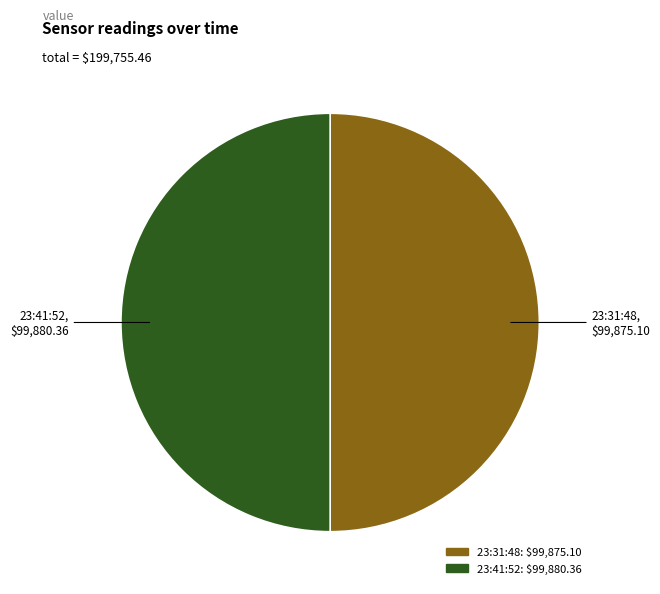

True or false: 23:31:48 accounts for 63% of the total.

False